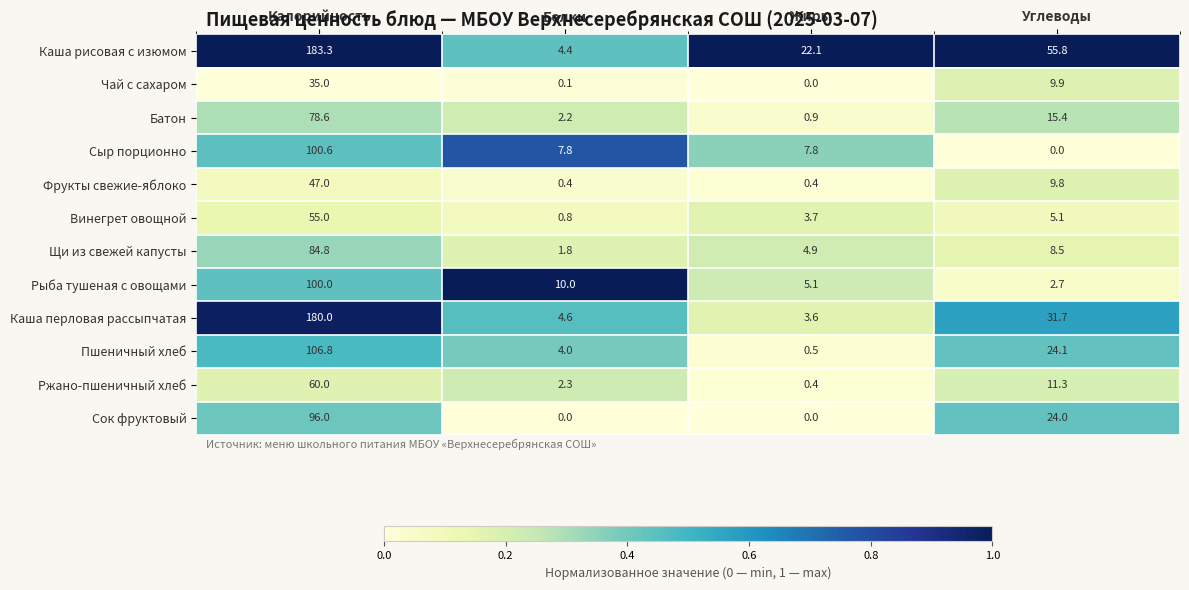

The value of Винегрет овощной at Жиры is 5.3. True or false?

False